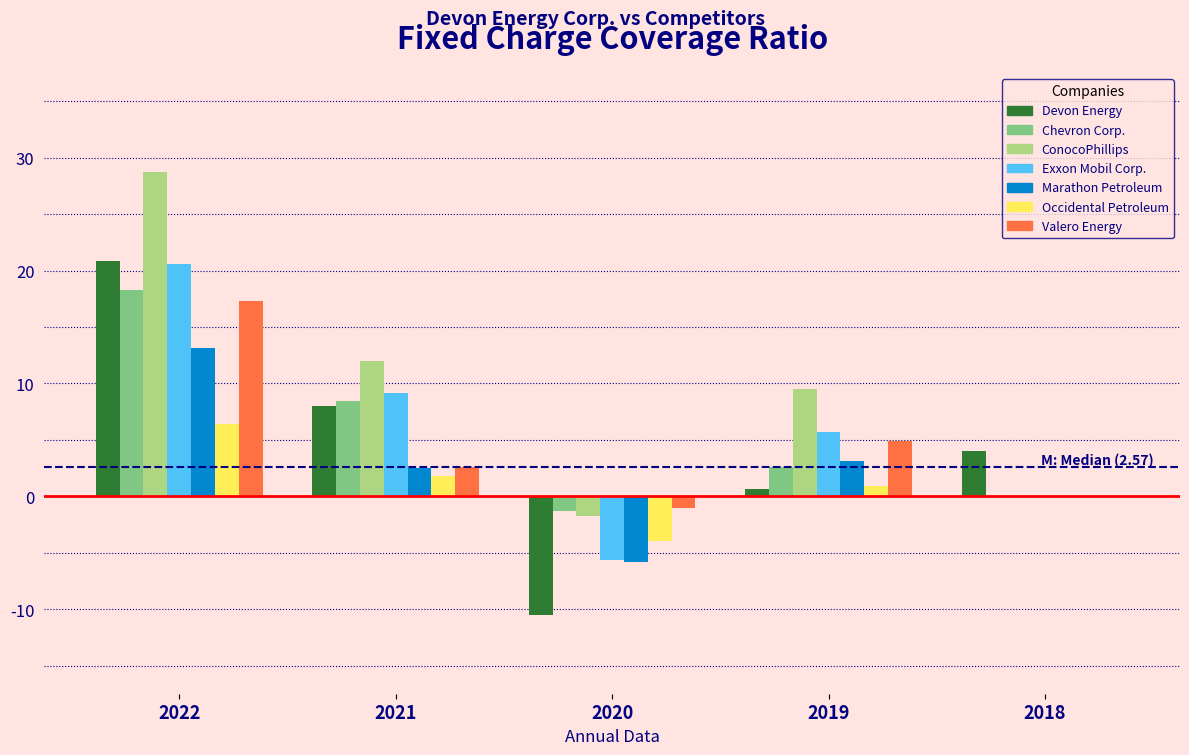

Which series has the largest total across all categories?

ConocoPhillips